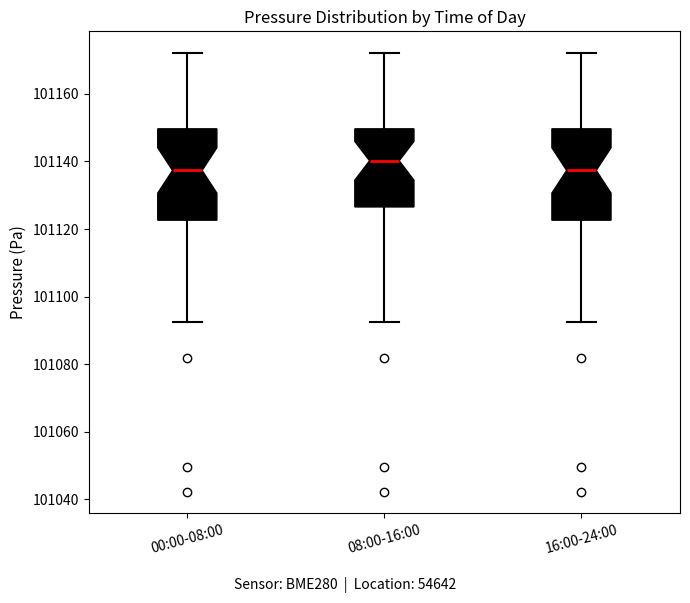

Reading left to right, read every box against the y-axis: the position of its median line, the range the box covers, and the ends of its whiskers. The values are not printed on the chart, so give them approximately, as read against the axis.

00:00-08:00: median 101138, box 101122 to 101150, whiskers 101092 to 101172
08:00-16:00: median 101140, box 101126 to 101150, whiskers 101092 to 101172
16:00-24:00: median 101138, box 101122 to 101150, whiskers 101092 to 101172